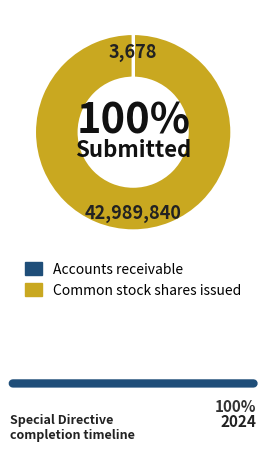

To the nearest percent, what percentage of the pie is Common stock shares issued?

100%